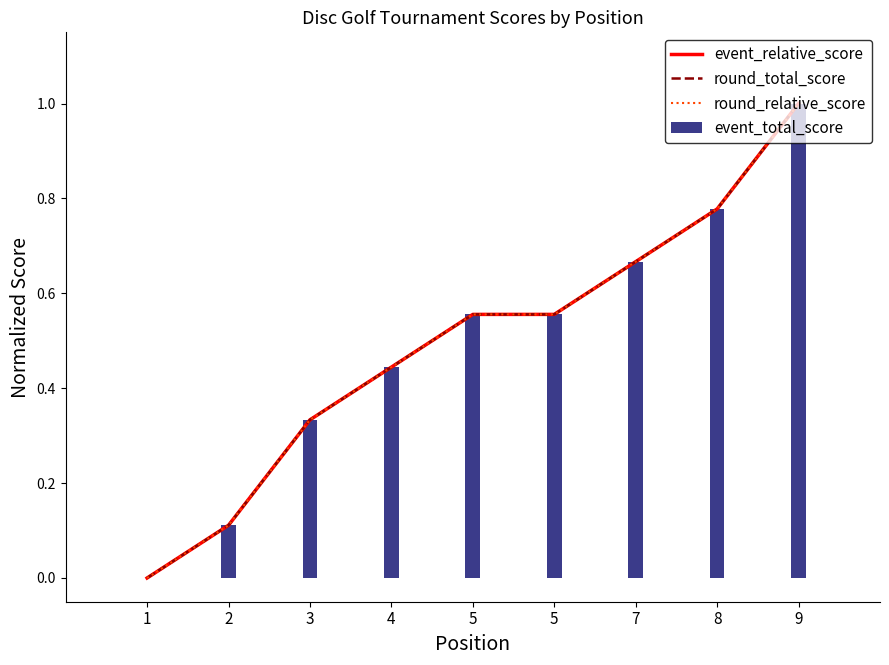

How many data points does each series have?

9